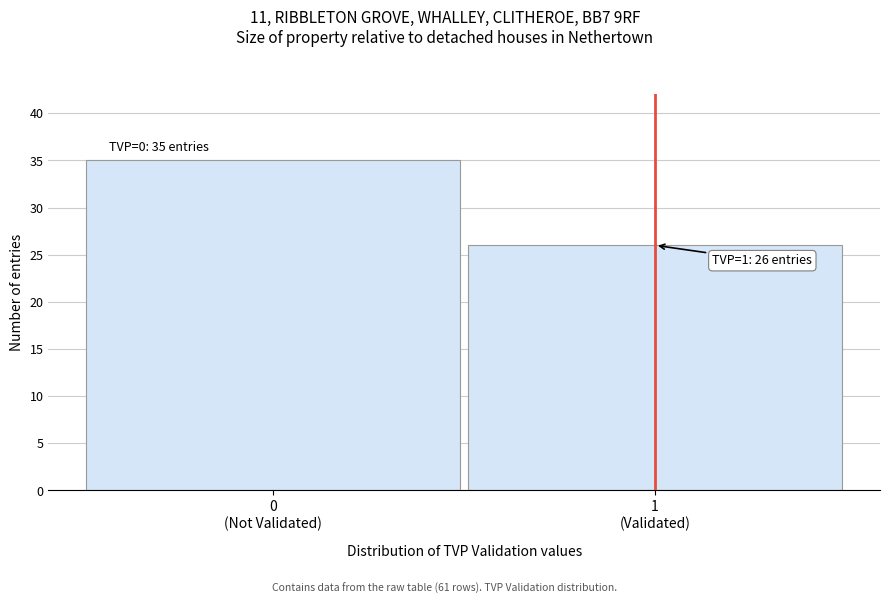

Reading left to right, what are all the values shown in this chart?

35	26